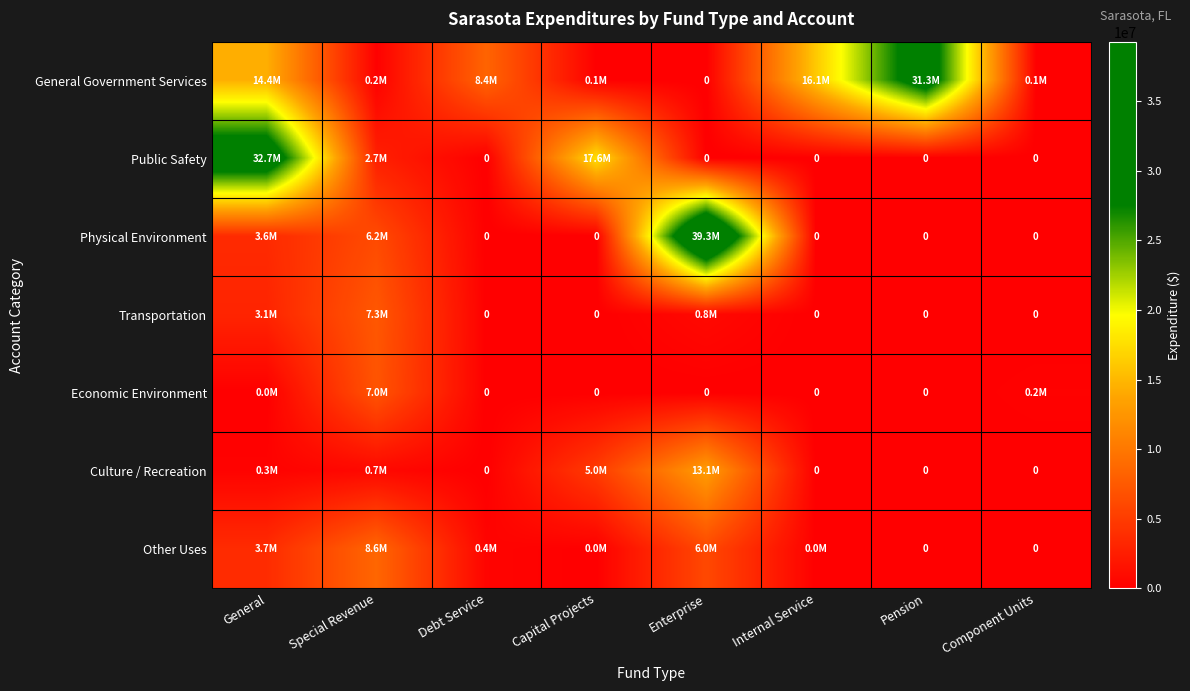

Is it true that Public Safety equals 32709099 at General?

True